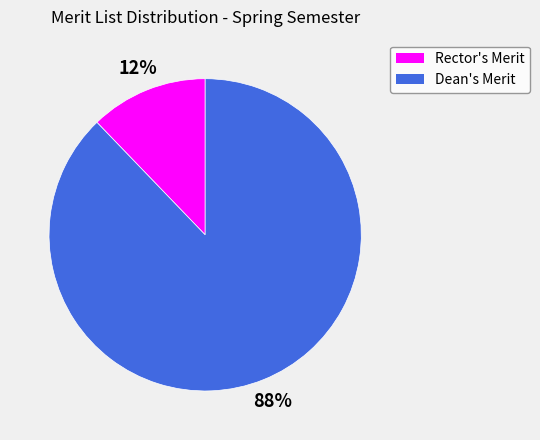

To the nearest percent, what is the difference between the largest and smallest slice percentages?

76%